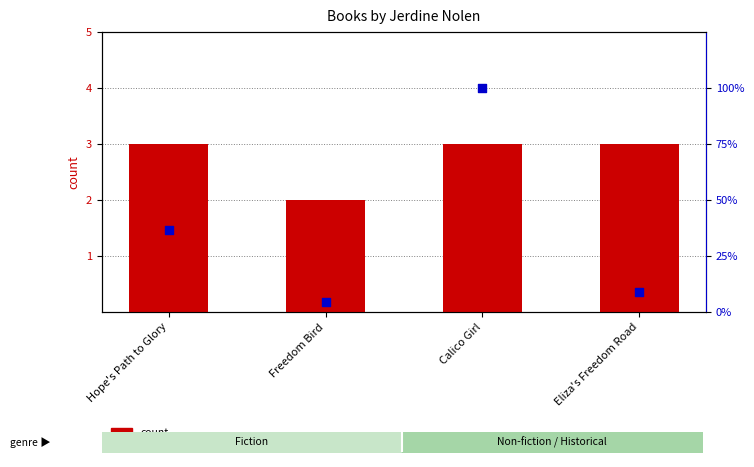

Is the value of percentile rank within the sample at Calico Girl greater than the value of count at Freedom Bird?

Yes